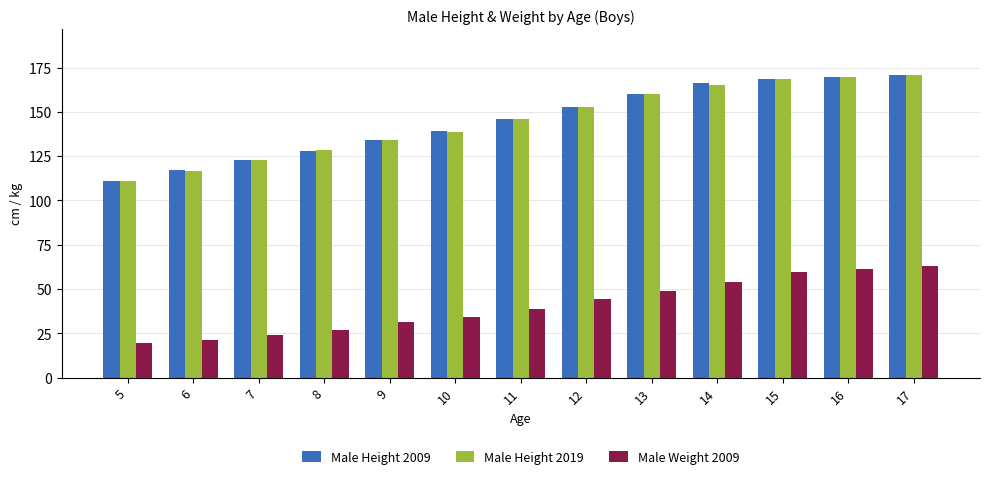

What is the average value of the Male Height 2019 series?

145.0